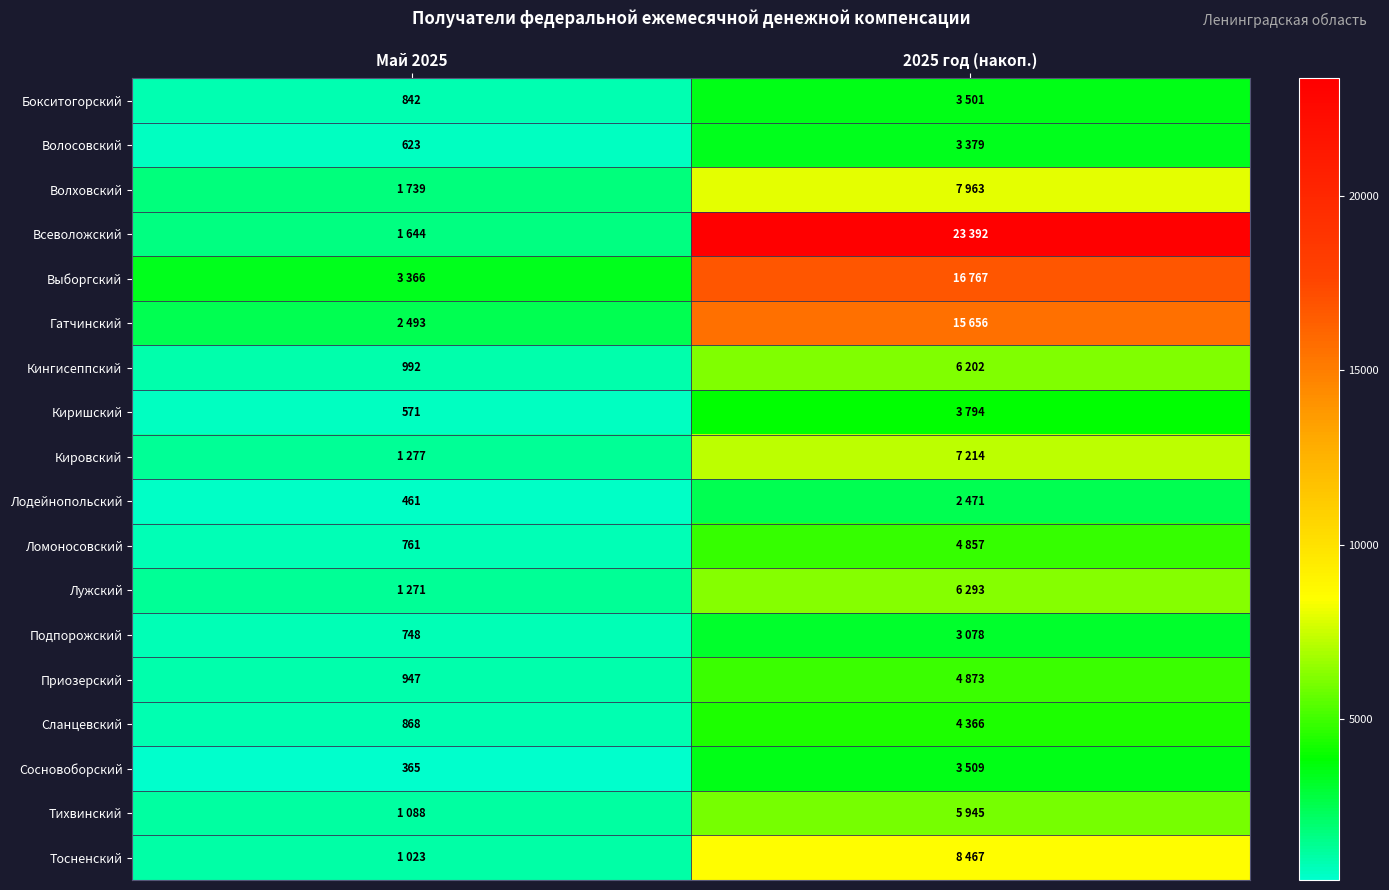

Is it true that Сланцевский equals 868 at Май 2025?

True